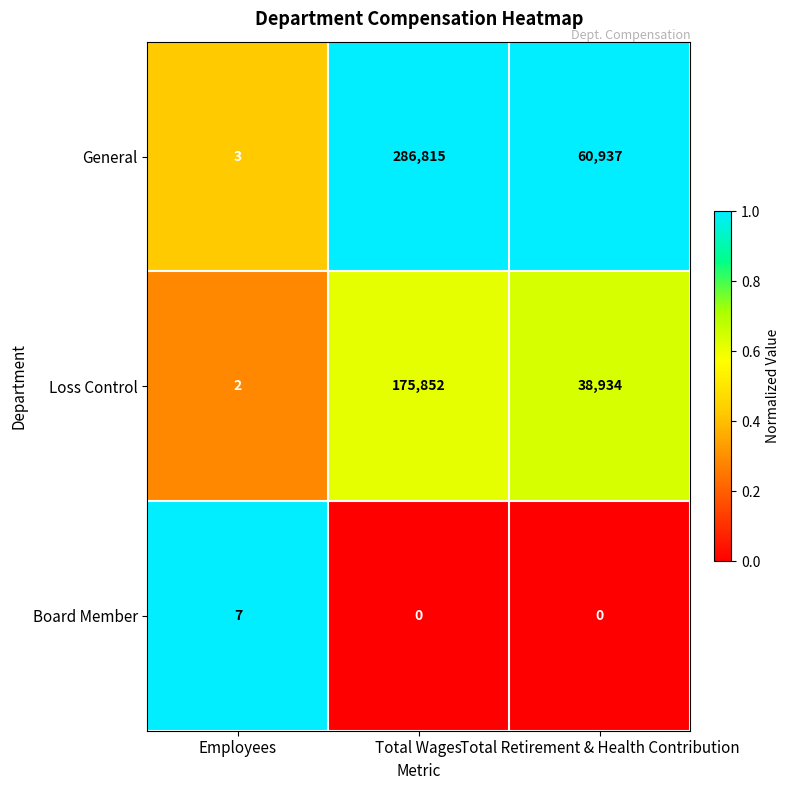

Reading left to right, transcribe all the data shown in this chart.

General: 3	286815	60937
Loss Control: 2	175852	38934
Board Member: 7	0	0